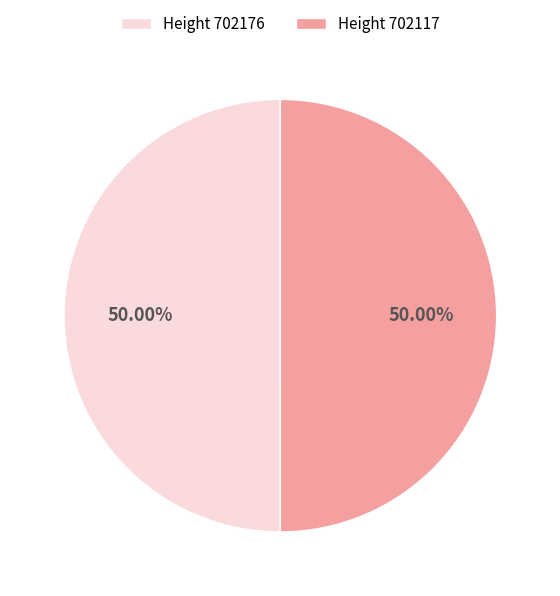

What is the ratio of the value at Height 702176 to the value at Height 702117?

1.0